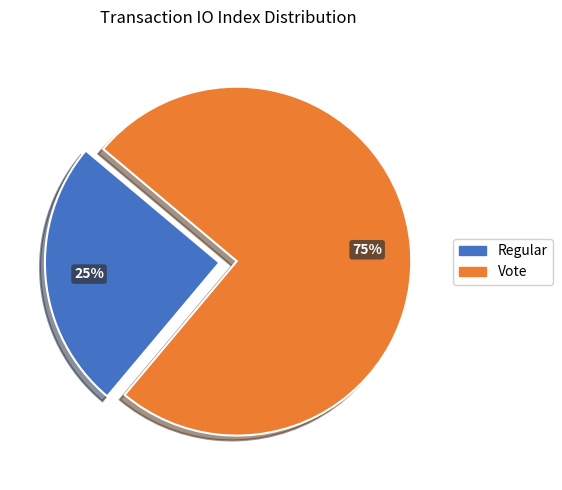

Is there any slice that represents more than half of the pie?

Yes